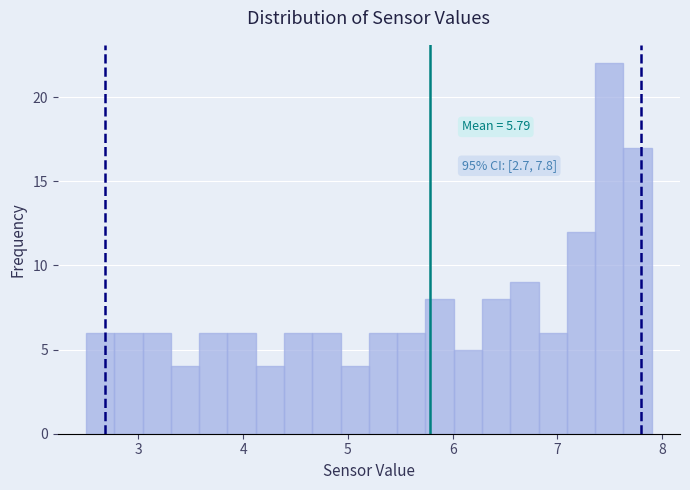

Around what value on the x-axis is the tallest bar? Give the approximate position of its centre, as read against the axis.

7.5